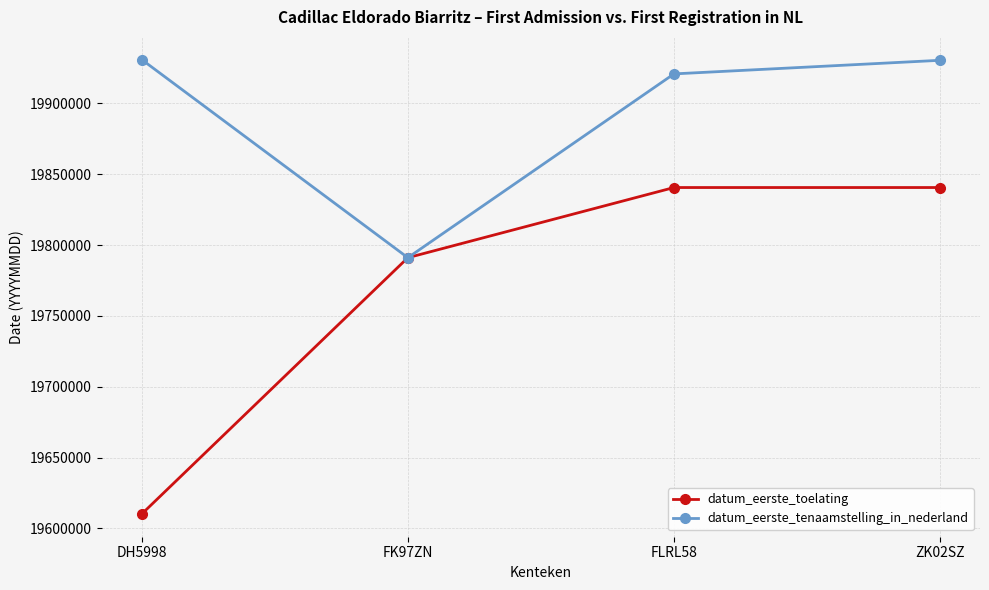

At which label is datum_eerste_tenaamstelling_in_nederland closest to 19861007?

FLRL58